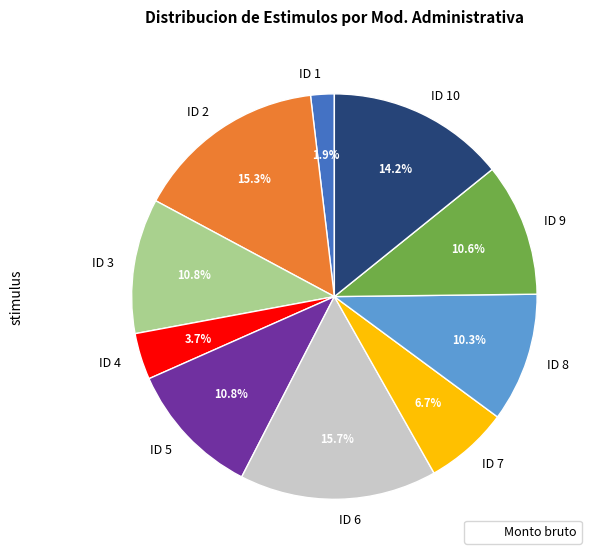

To the nearest percent, what percentage of the pie is ID 2?

15%